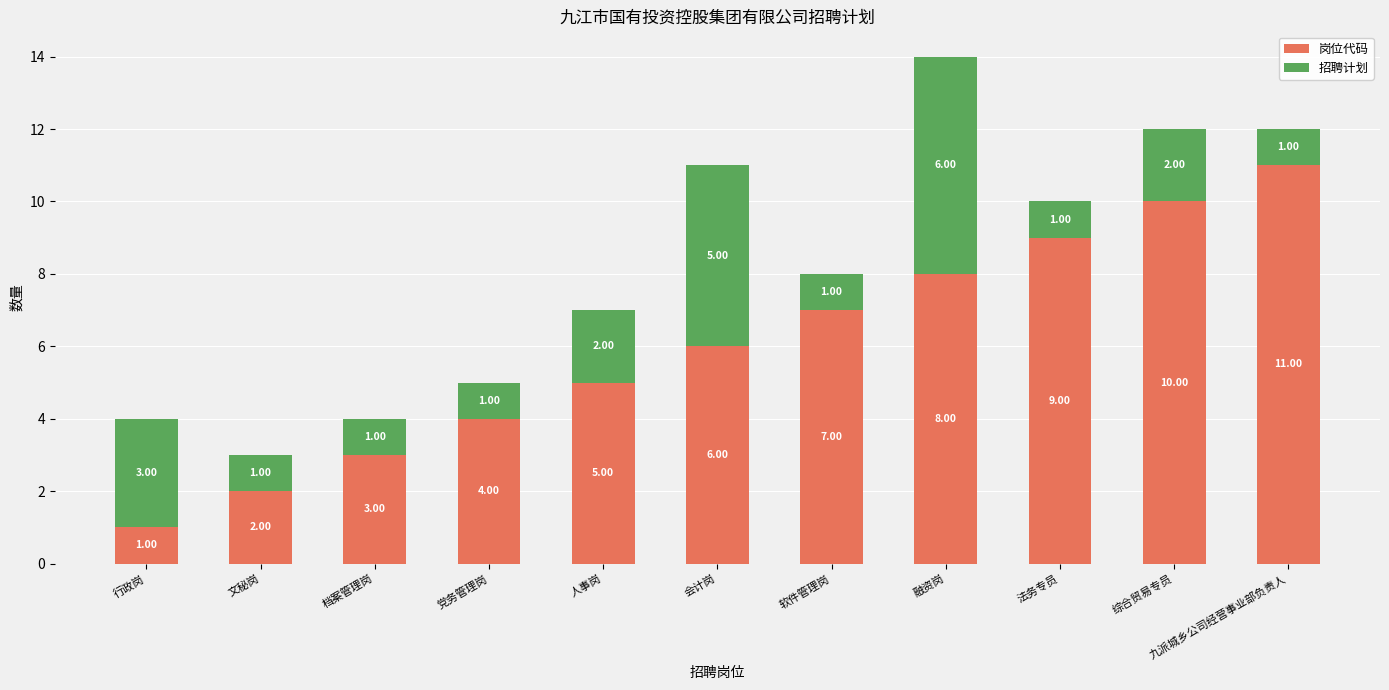

At which category is the sum across all series the highest?

融资岗